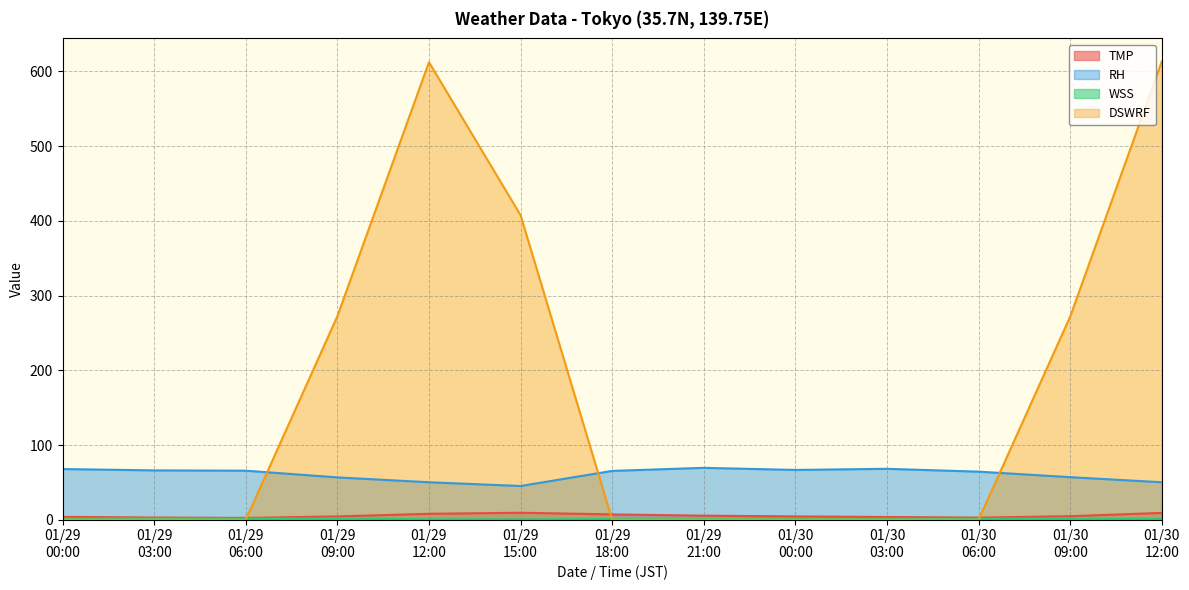

True or false: RH and TMP intersect in this chart.

False